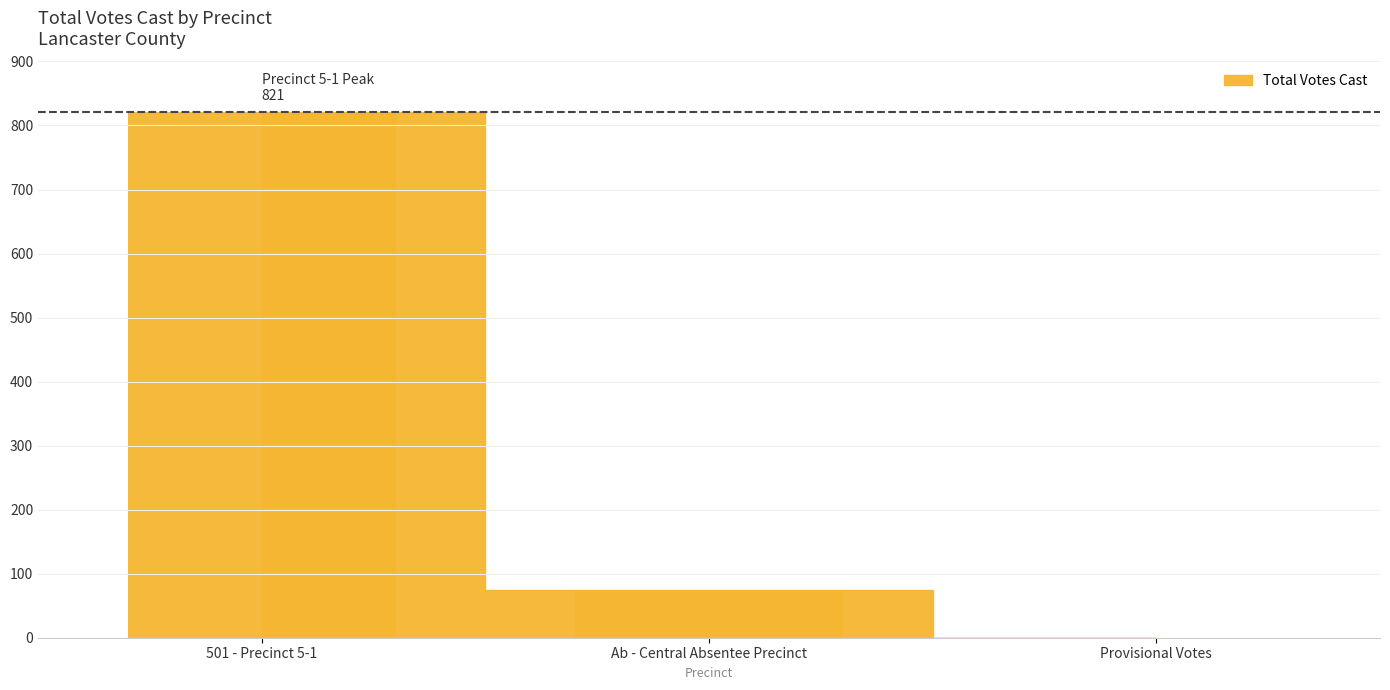

What is the sum of all values?

896